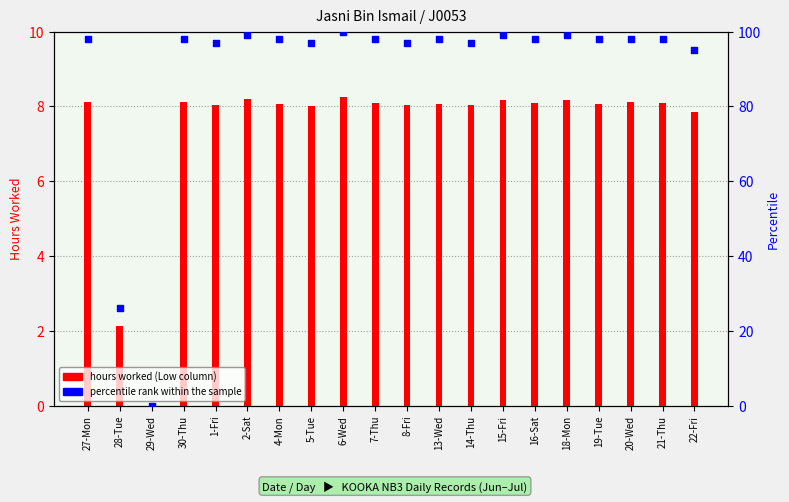

Is the value of Hours worked at 28-Tue greater than the value of percentile rank within the sample at 16-Sat?

No